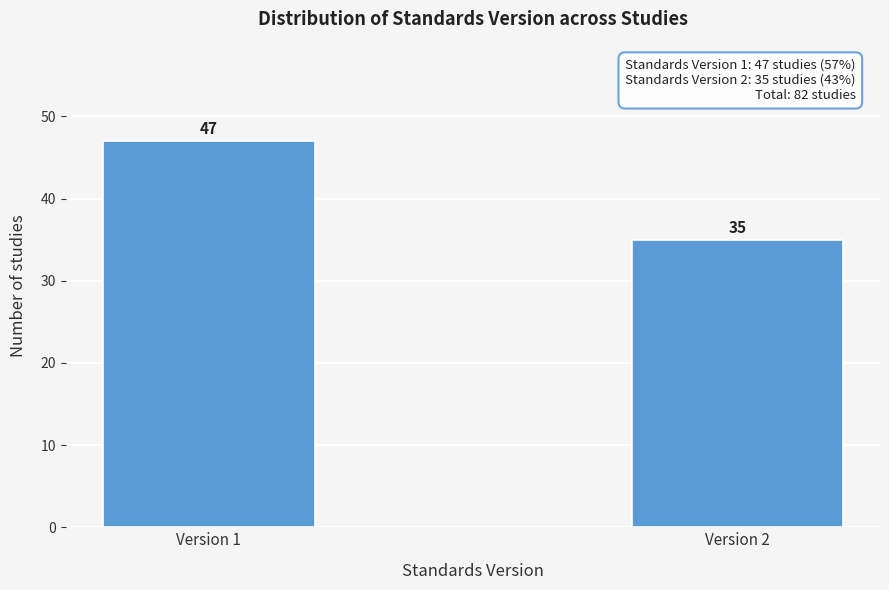

Reading left to right, transcribe all the data shown in this chart.

Version 1=47	Version 2=35